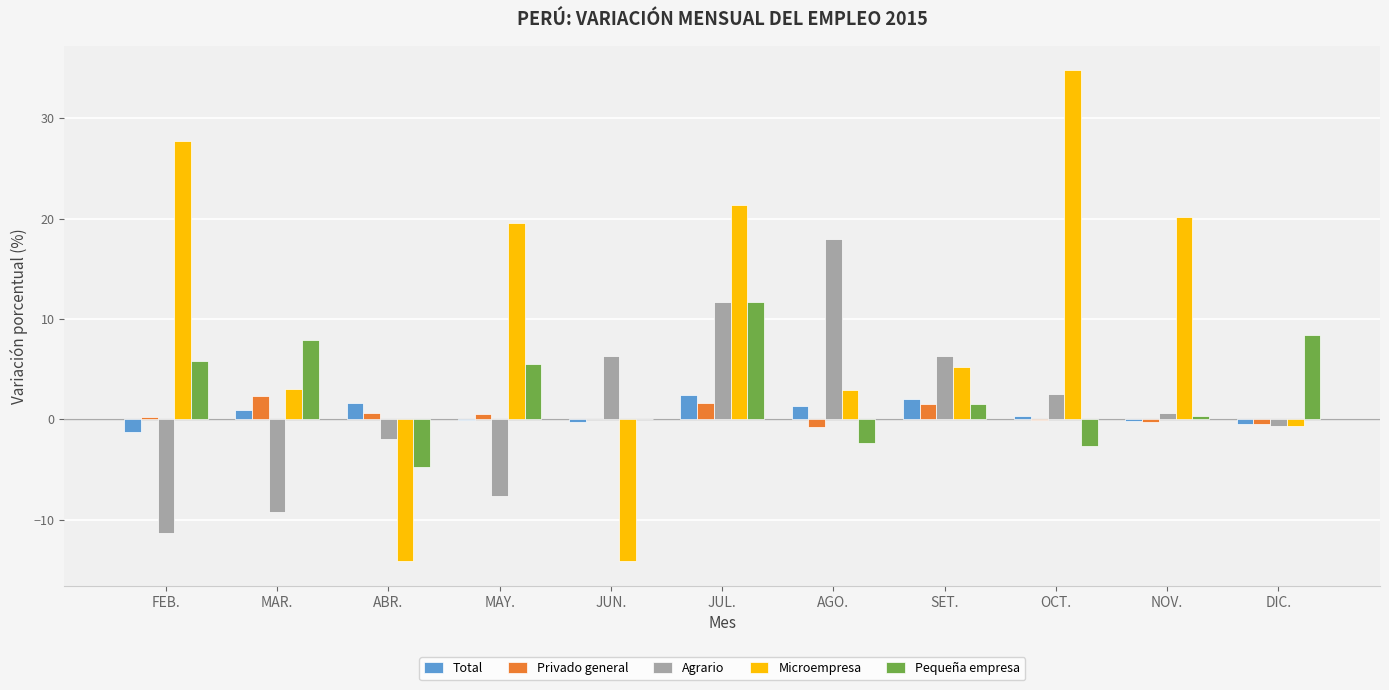

What is the approximate value of Microempresa at JUL.?

21.3